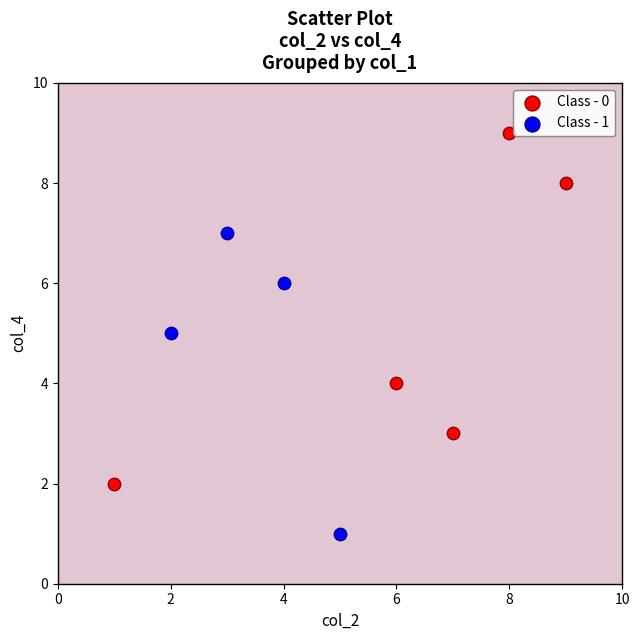

Which series has the widest spread of Y values?

Class - 0